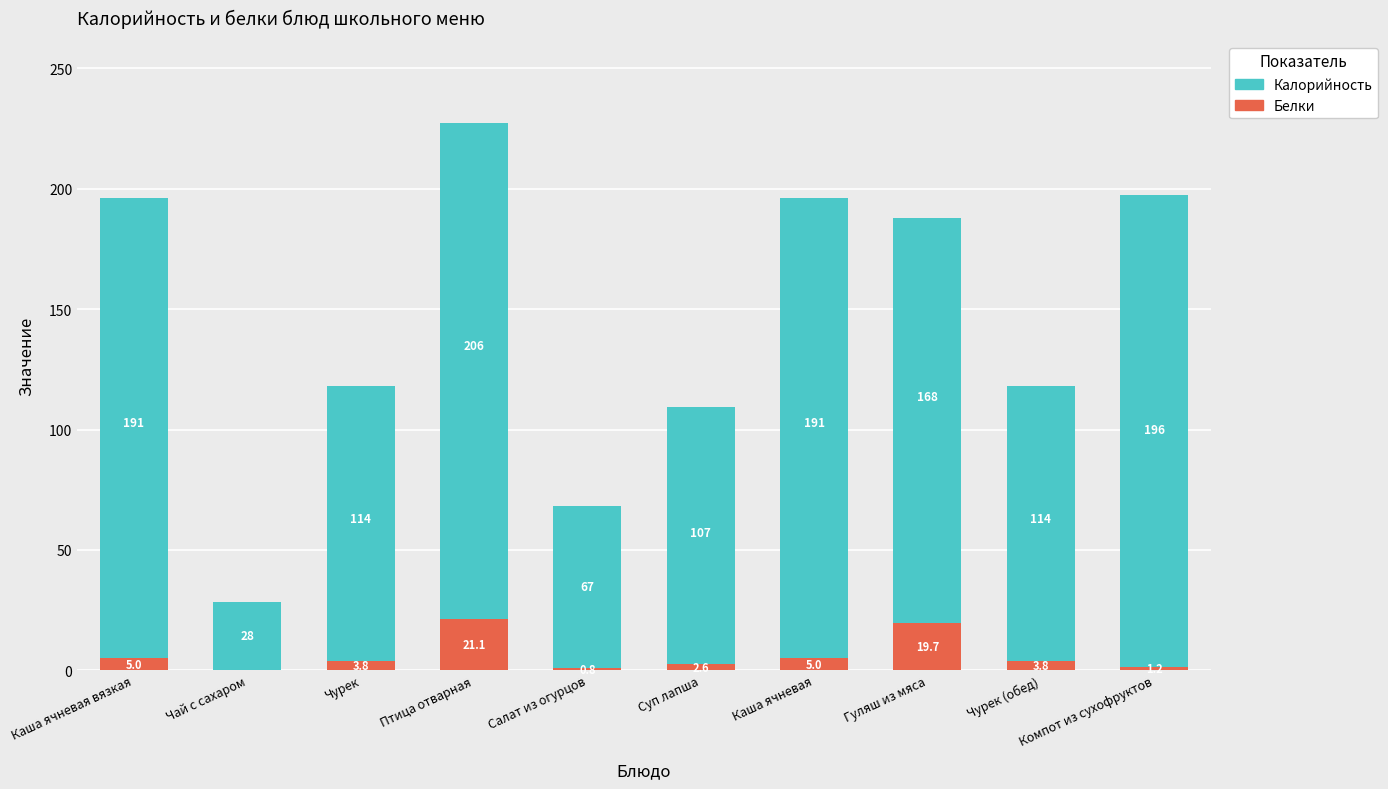

The Белки series shows 3.8 at Чурек (обед). True or false?

True